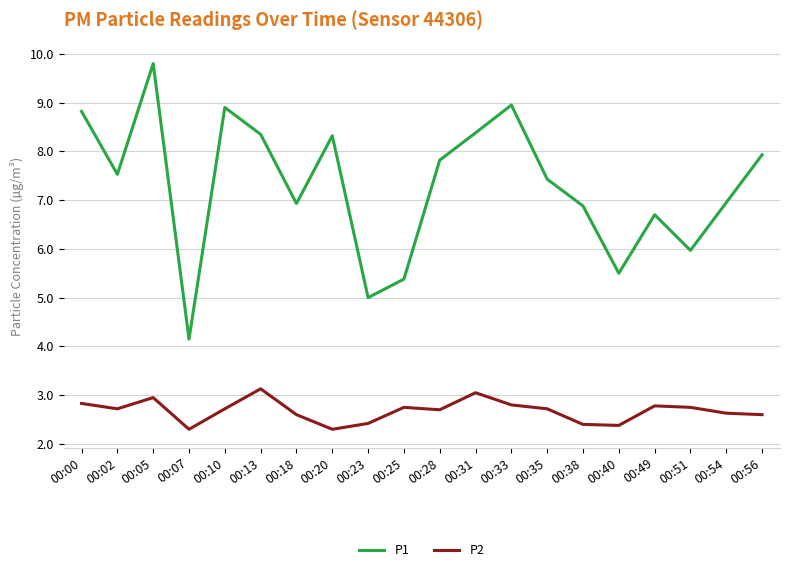

Rank the series by their maximum value, from highest to lowest.

P1, P2